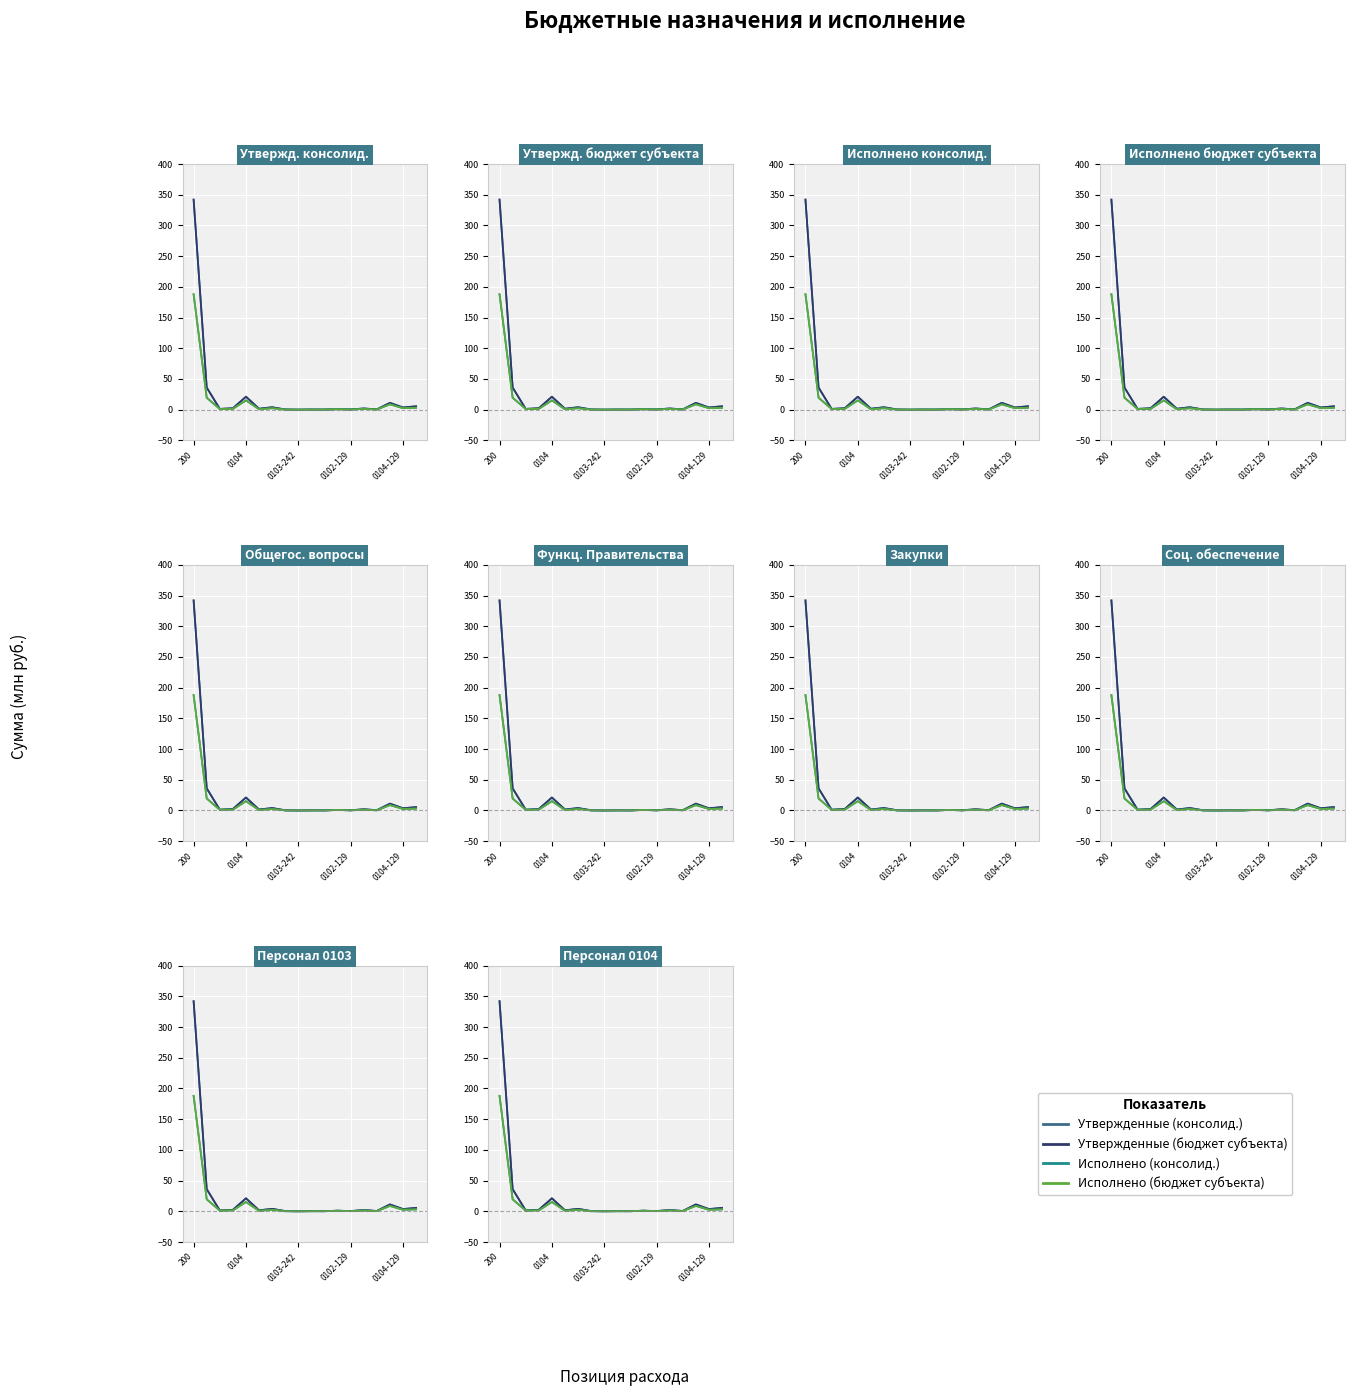

What are all the series names shown in the legend?

Утвержденные (консолид.), Утвержденные (бюджет субъекта), Исполнено (консолид.), Исполнено (бюджет субъекта)